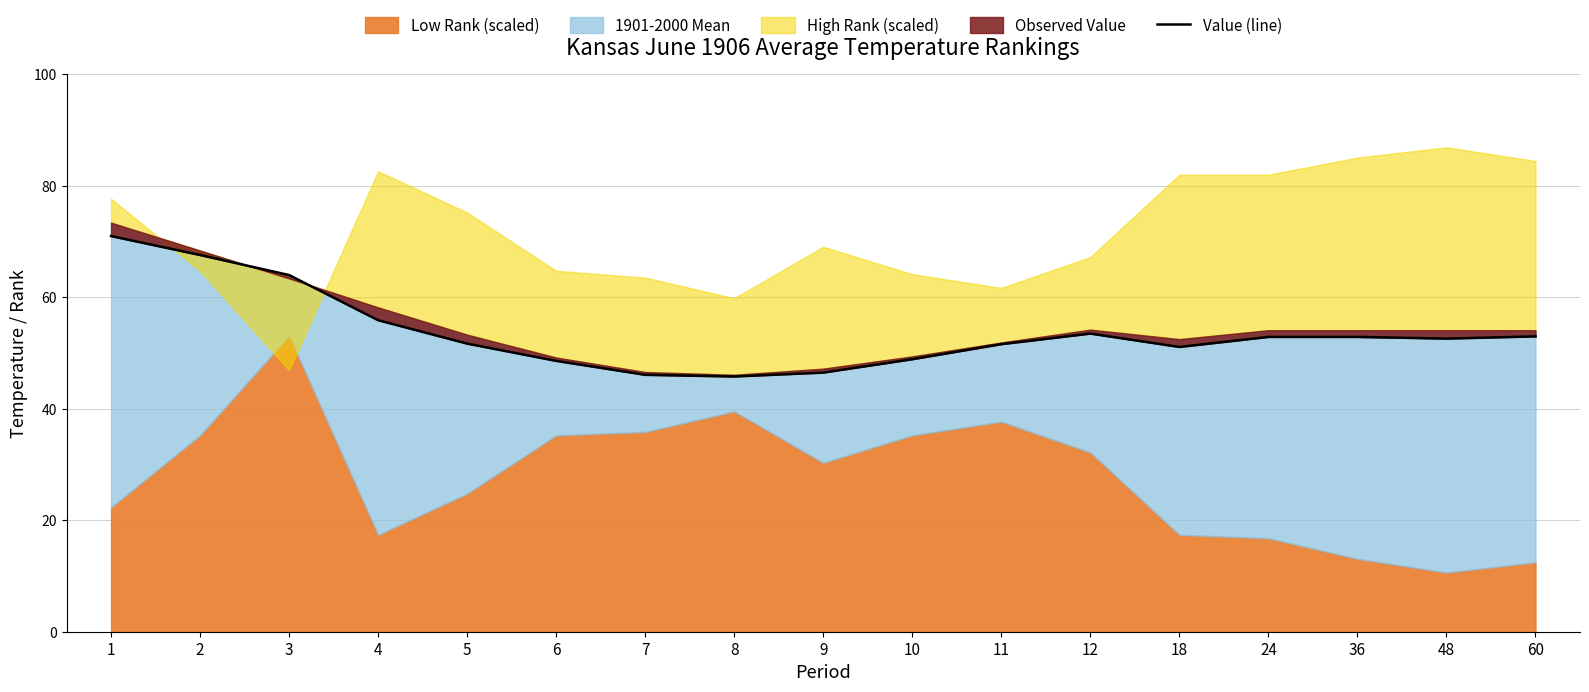

Between 12 and 9, which is larger?

12